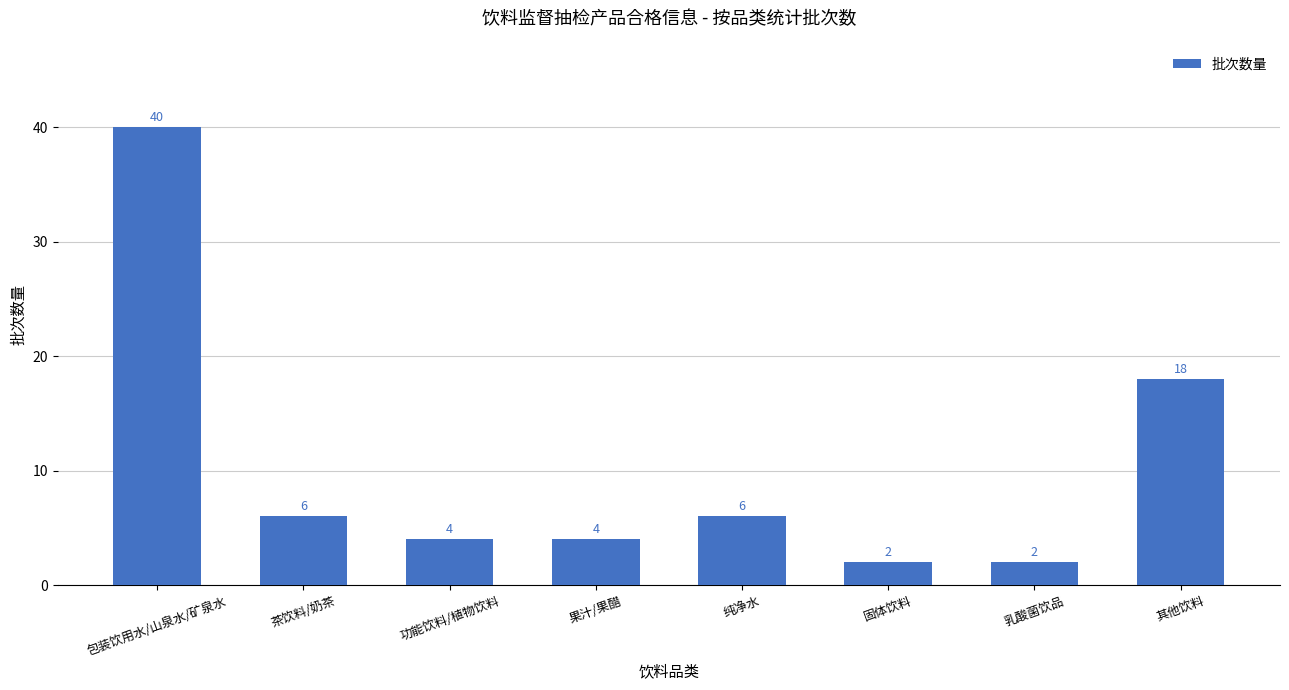

What is the sum of all values?

82